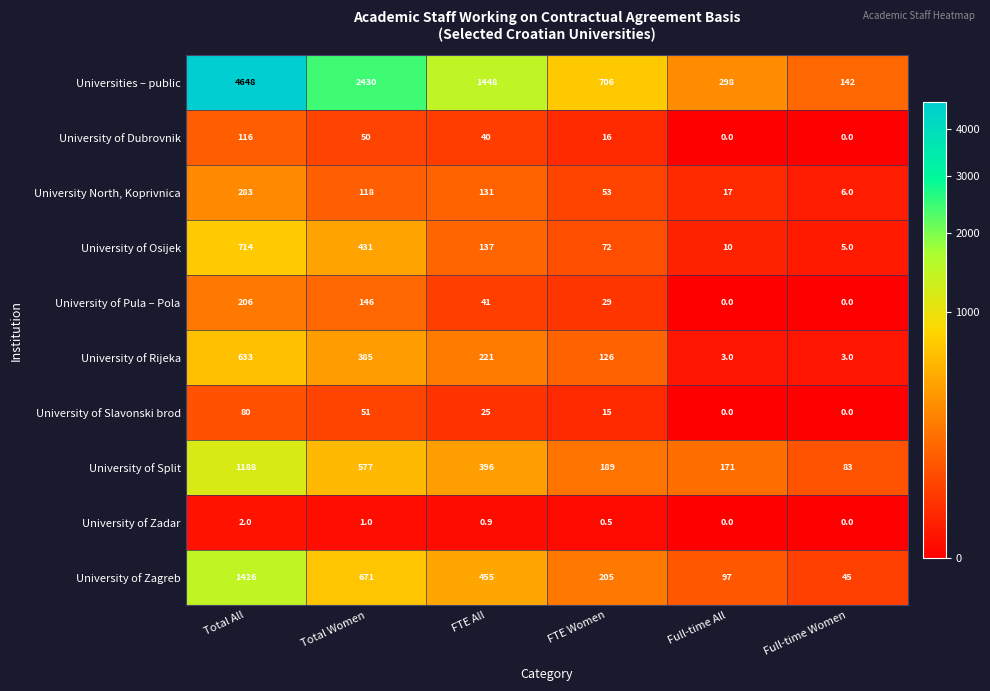

Which series changed the most between Total Women and FTE Women?

Universities – public